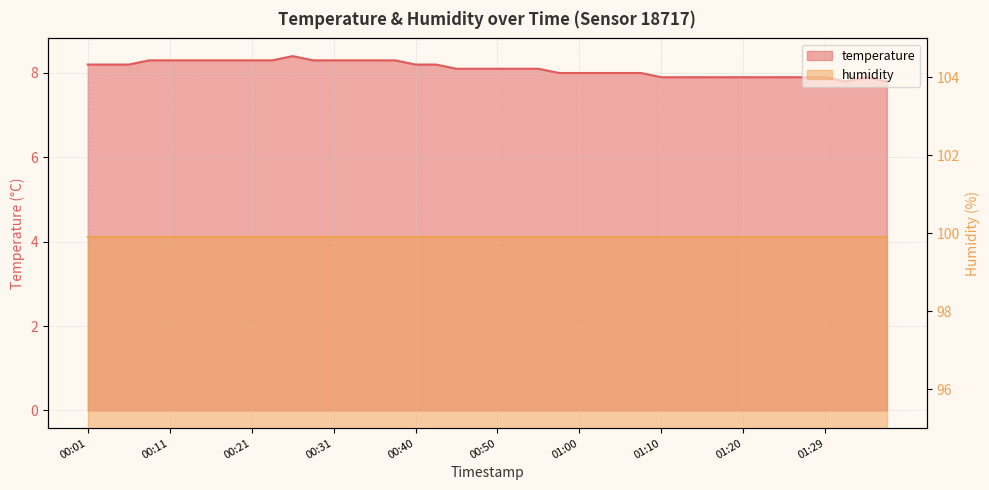

Reading right to left, transcribe all the data shown in this chart.

01:37=7.8	01:34=7.9	01:32=7.8	01:29=7.9	01:27=7.9	01:25=7.9	01:22=7.9	01:20=7.9	01:17=7.9	01:15=7.9	01:12=7.9	01:10=7.9	01:07=8.0	01:05=8.0	01:02=8.0	01:00=8.0	00:58=8.0	00:55=8.1	00:53=8.1	00:50=8.1	00:48=8.1	00:45=8.1	00:43=8.2	00:40=8.2	00:38=8.3	00:35=8.3	00:33=8.3	00:31=8.3	00:28=8.3	00:26=8.4	00:23=8.3	00:21=8.3	00:18=8.3	00:16=8.3	00:13=8.3	00:11=8.3	00:08=8.3	00:06=8.2	00:03=8.2	00:01=8.2